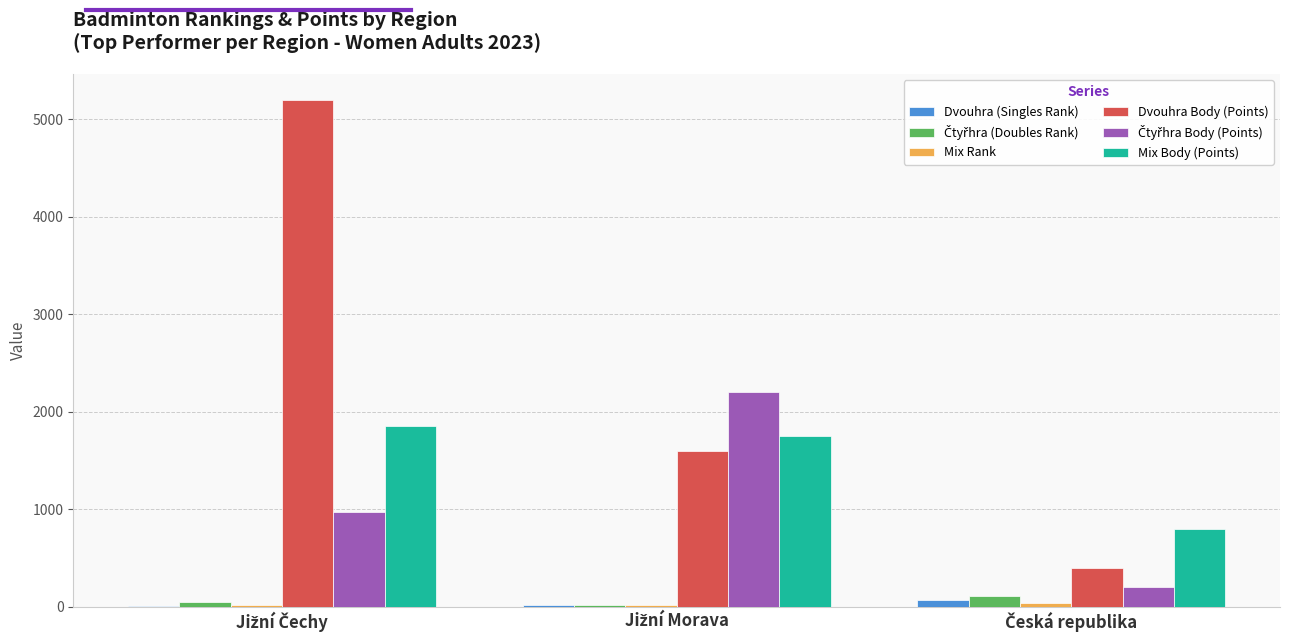

What is the sum of all Dvouhra (Singles Rank) values?

91